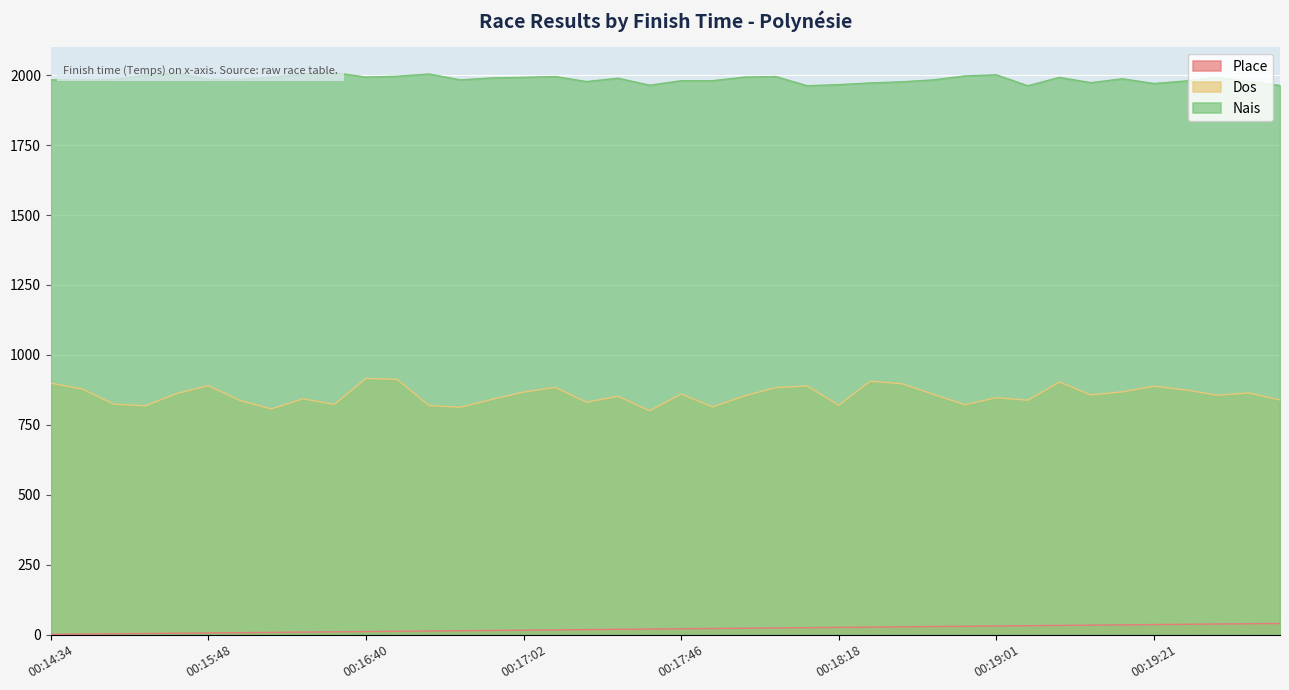

What is the value of the Nais point at the 37th from the left?

1979